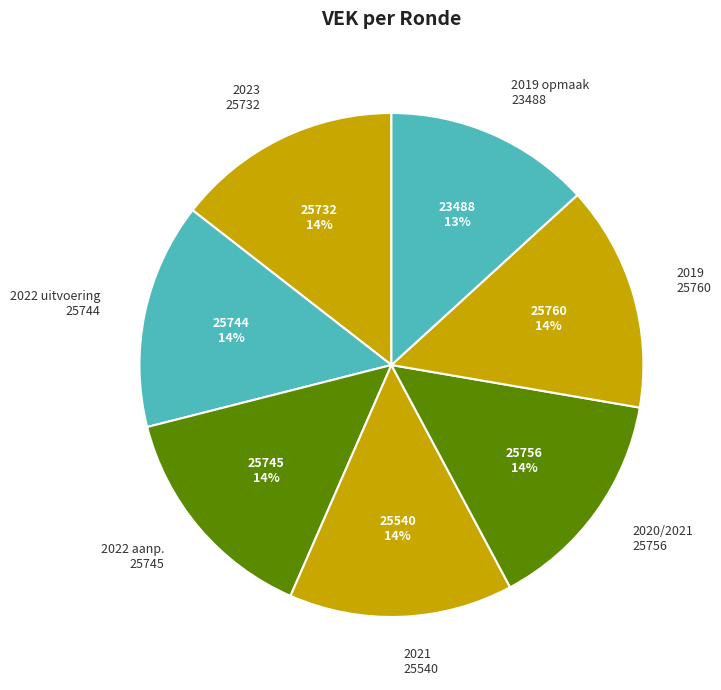

True or false: 2022 uitvoering 25744 accounts for 27% of the total.

False